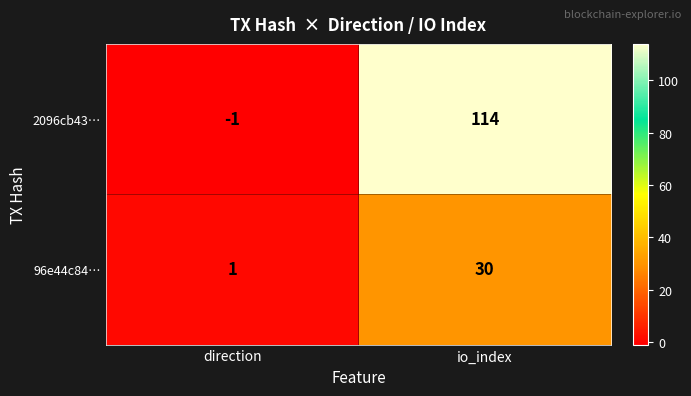

Which series has the largest range (max minus min)?

2096cb43…